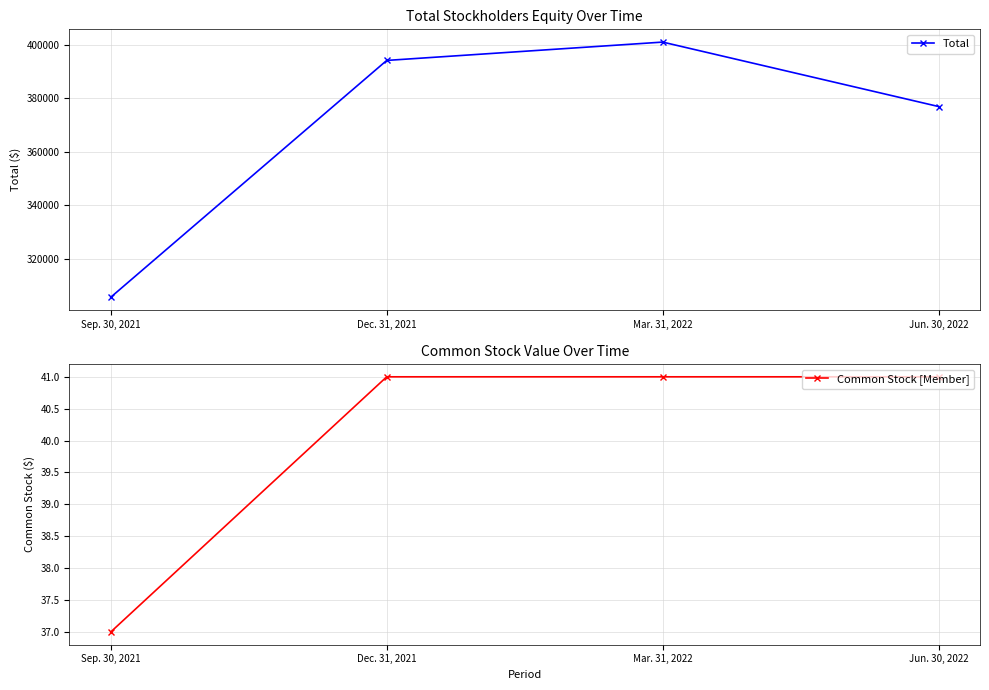

What is the difference between the Total values at Jun. 30, 2022 and Sep. 30, 2021?

71151